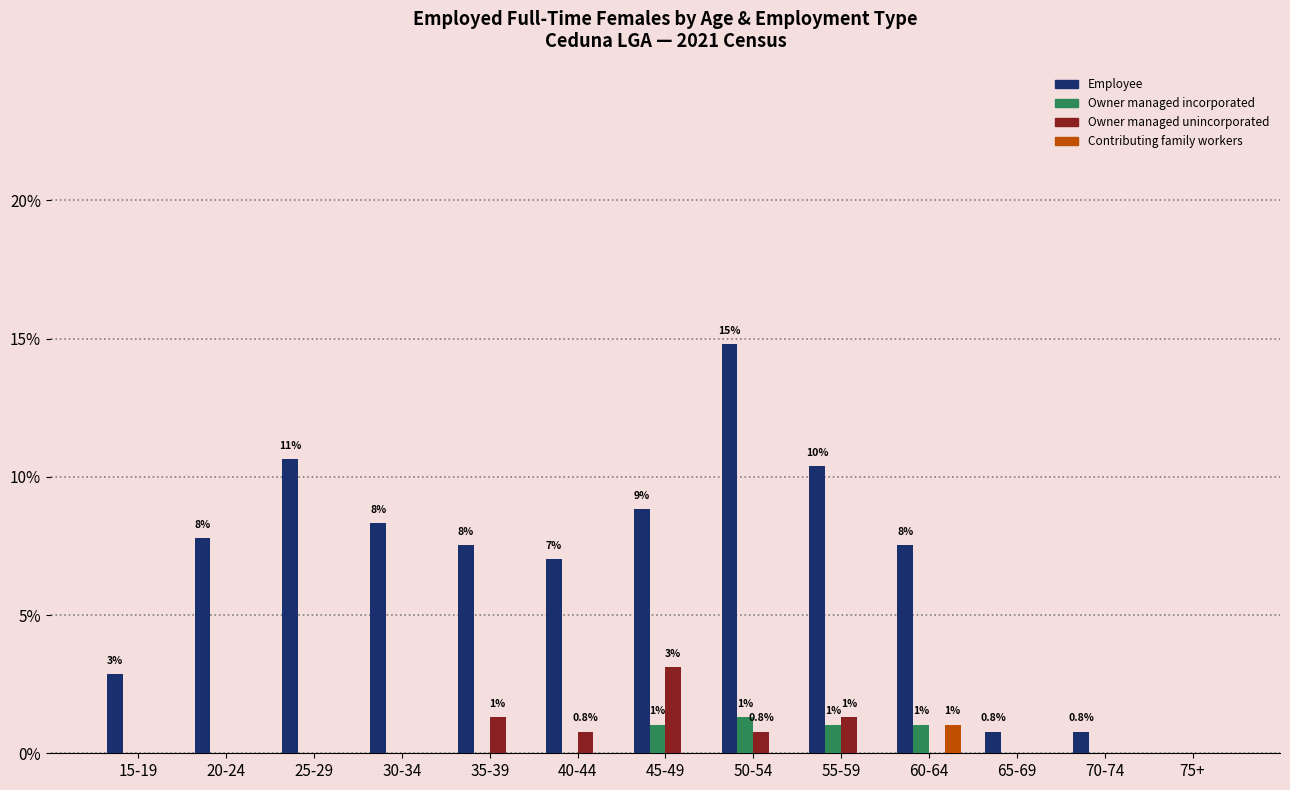

Reading left to right, extract all data points from this chart.

Employee: 15-19=2.9	20-24=7.8	25-29=10.6	30-34=8.3	35-39=7.5	40-44=7.0	45-49=8.8	50-54=14.8	55-59=10.4	60-64=7.5	65-69=0.8	70-74=0.8	75+=0.0
Owner managed incorporated: 15-19=0.0	20-24=0.0	25-29=0.0	30-34=0.0	35-39=0.0	40-44=0.0	45-49=1.0	50-54=1.3	55-59=1.0	60-64=1.0	65-69=0.0	70-74=0.0	75+=0.0
Owner managed unincorporated: 15-19=0.0	20-24=0.0	25-29=0.0	30-34=0.0	35-39=1.3	40-44=0.8	45-49=3.1	50-54=0.8	55-59=1.3	60-64=0.0	65-69=0.0	70-74=0.0	75+=0.0
Contributing family workers: 15-19=0.0	20-24=0.0	25-29=0.0	30-34=0.0	35-39=0.0	40-44=0.0	45-49=0.0	50-54=0.0	55-59=0.0	60-64=1.0	65-69=0.0	70-74=0.0	75+=0.0